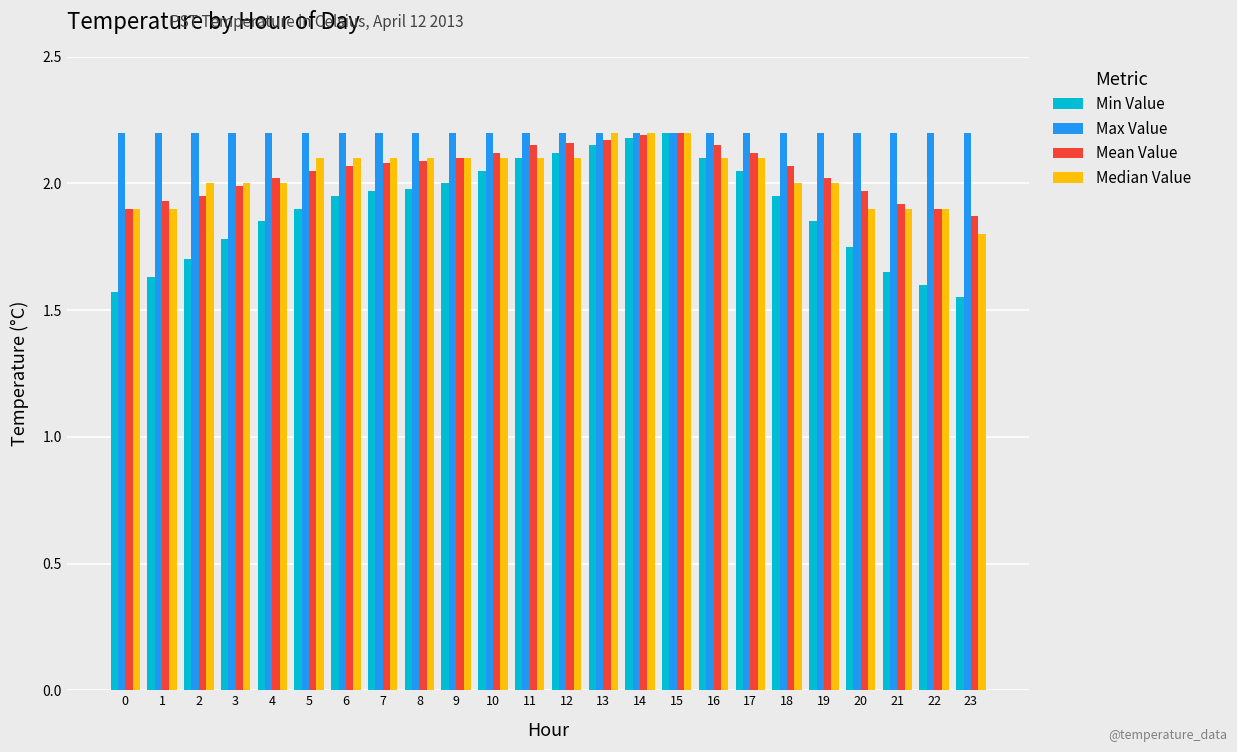

What is the difference between the maximum and second lowest values in the Min Value series?

0.6